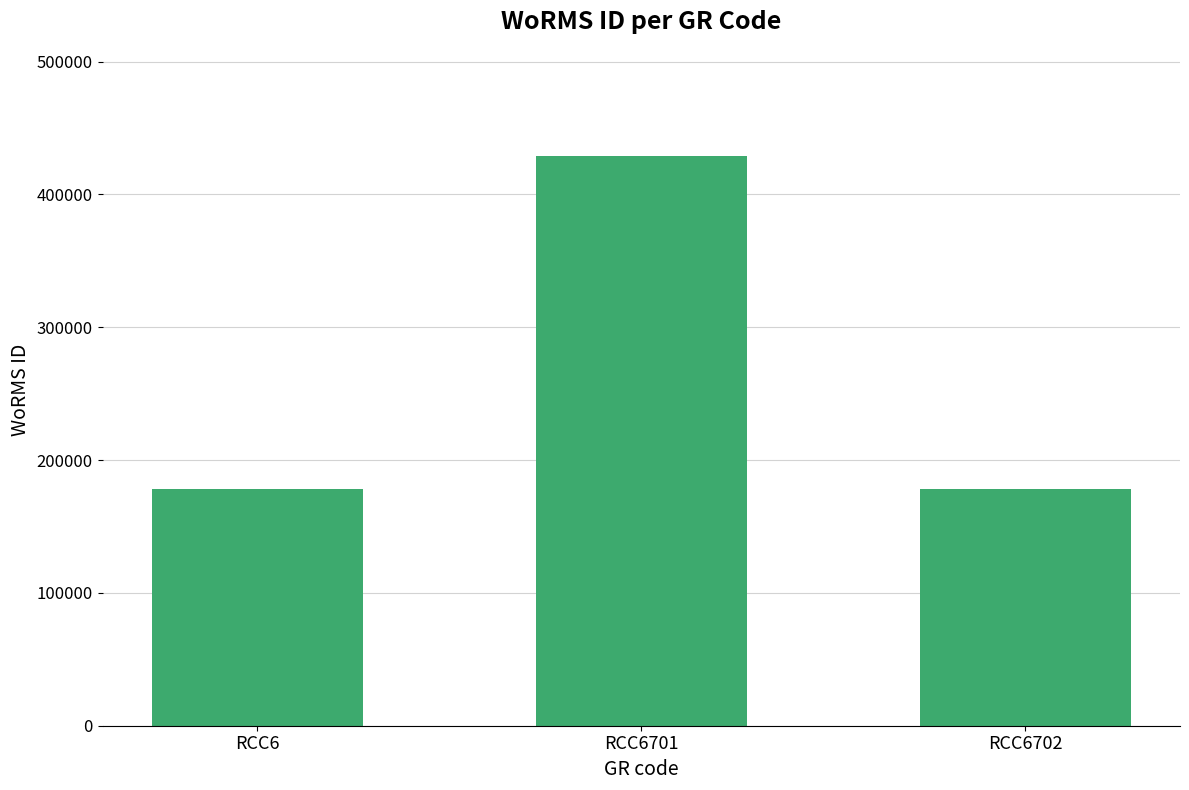

Read the value at RCC6702, to the nearest 50.

178600